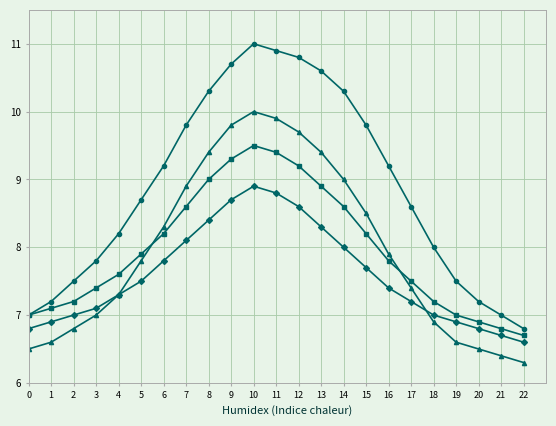

What is the greatest value displayed?

11.0